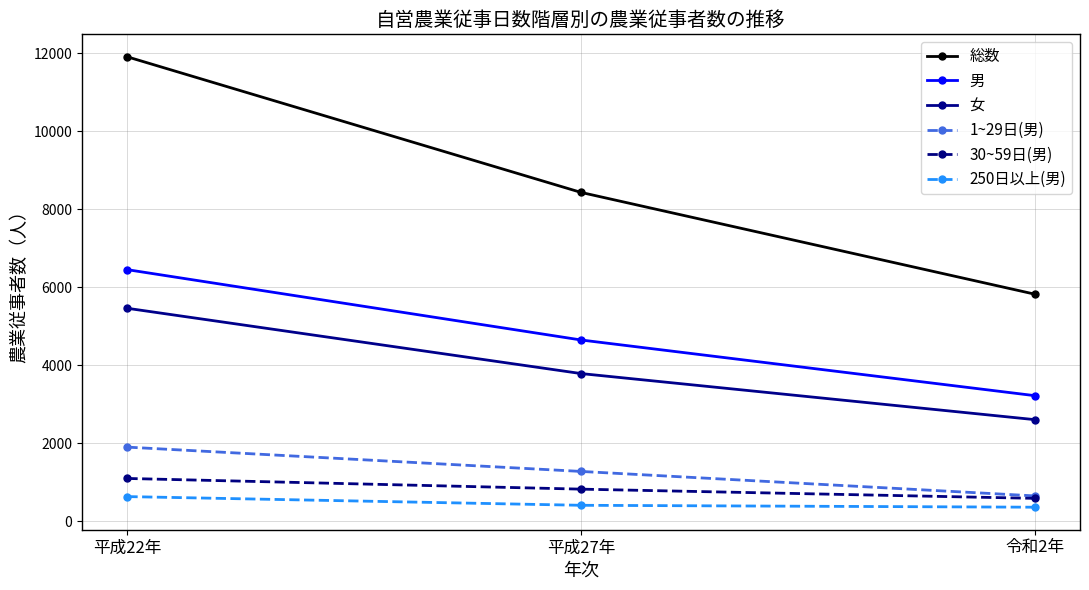

Which series has the widest spread of values?

総数